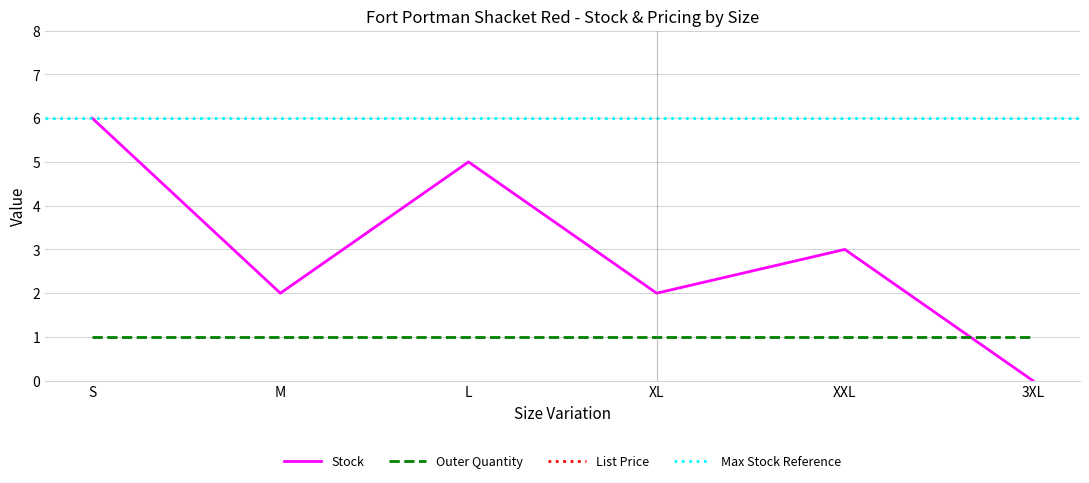

What is the average value of the Stock series?

3